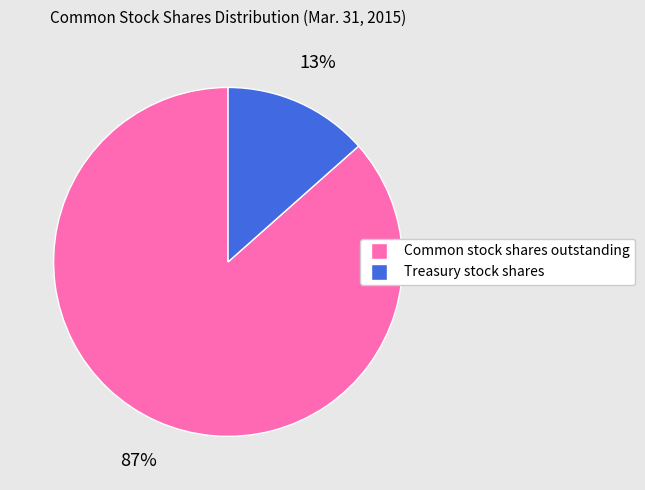

The Common stock shares outstanding slice represents 74% of the pie. True or false?

False